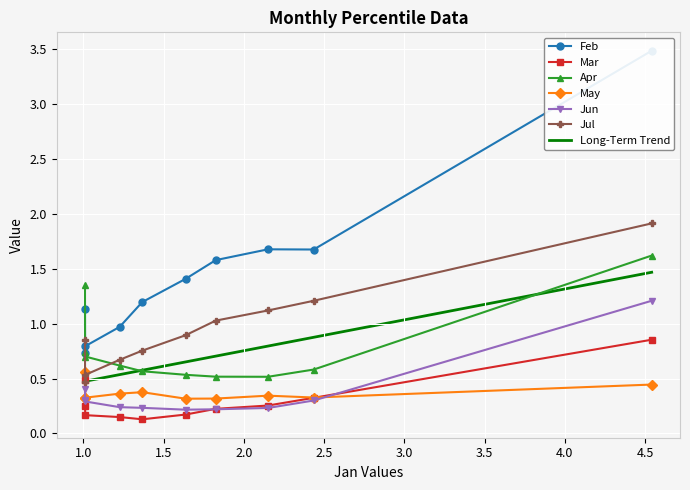

What is the lowest value of the Jun series?

0.2